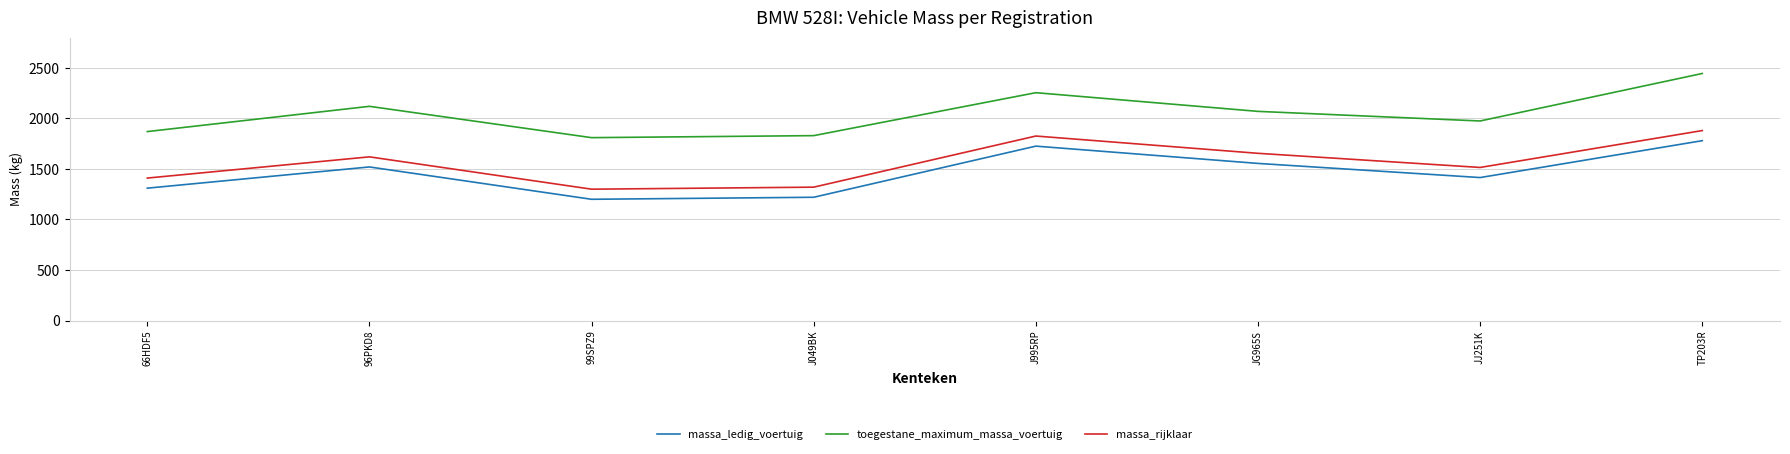

At which category is the sum across all series the highest?

TP203R